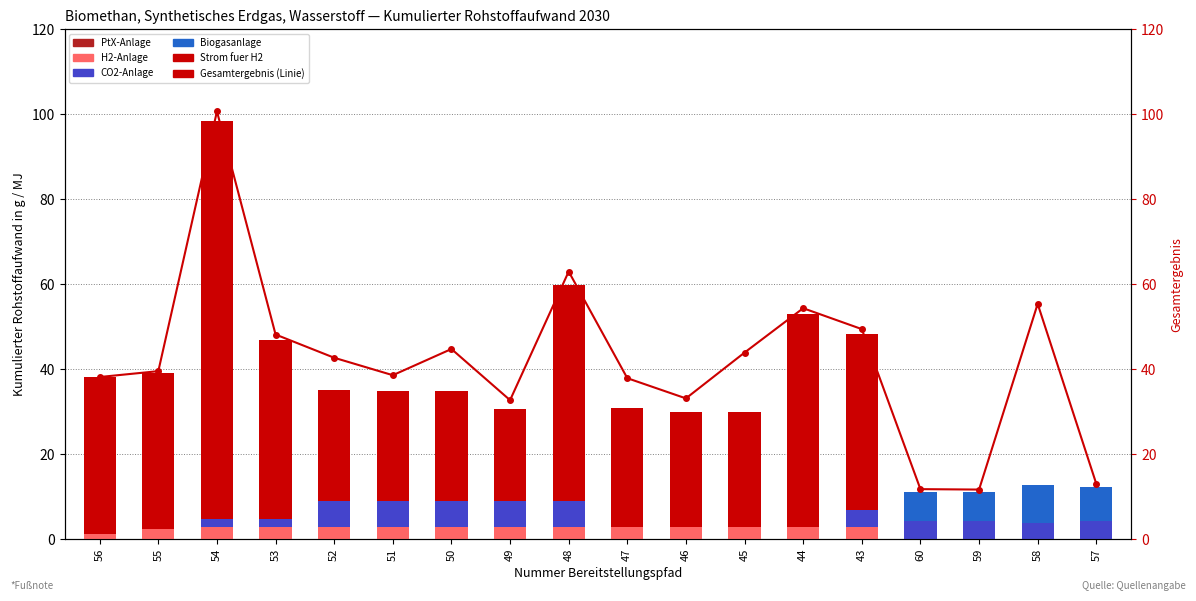

What is the maximum value for H2-Anlage?

2.8